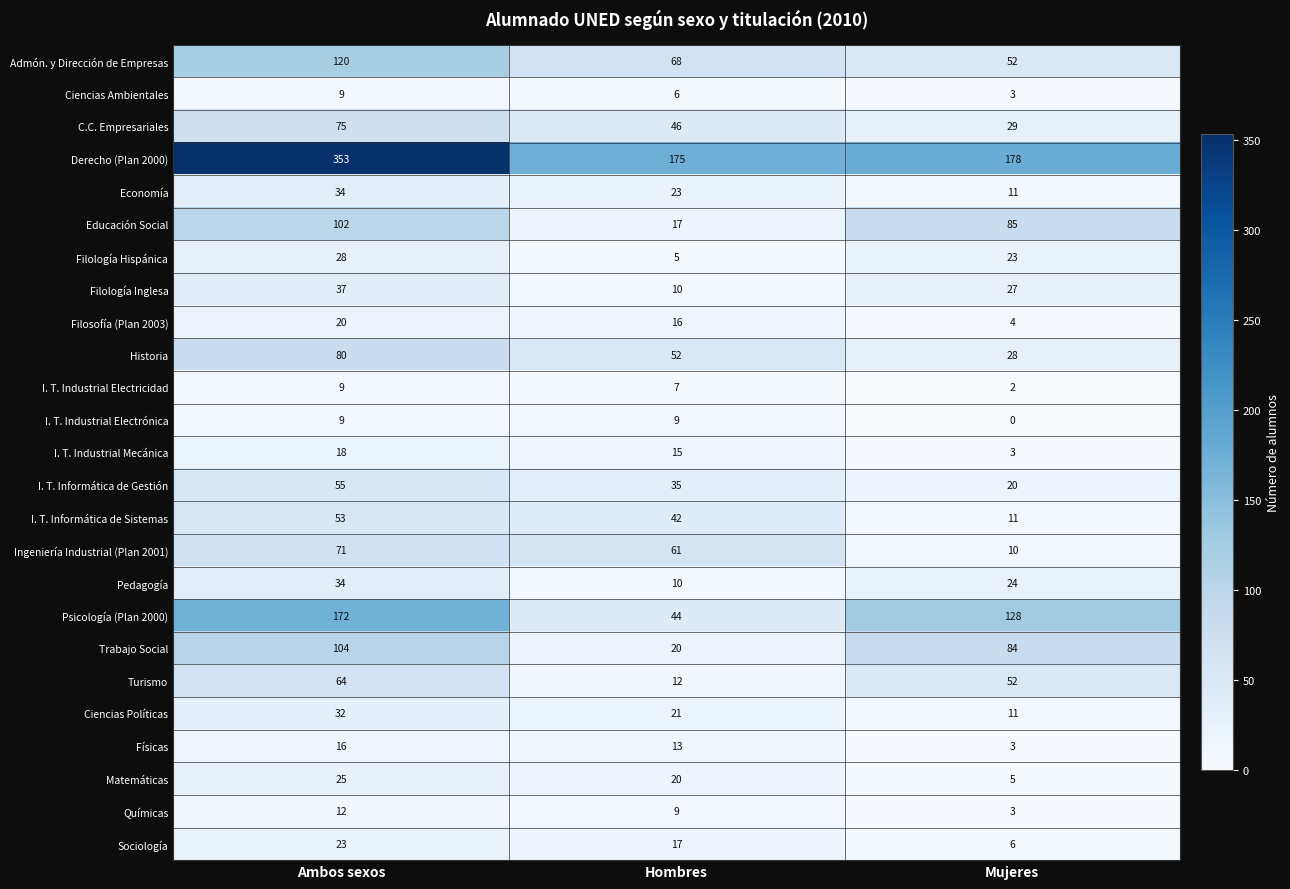

What value does the I. T. Industrial Electricidad series have at Hombres?

7